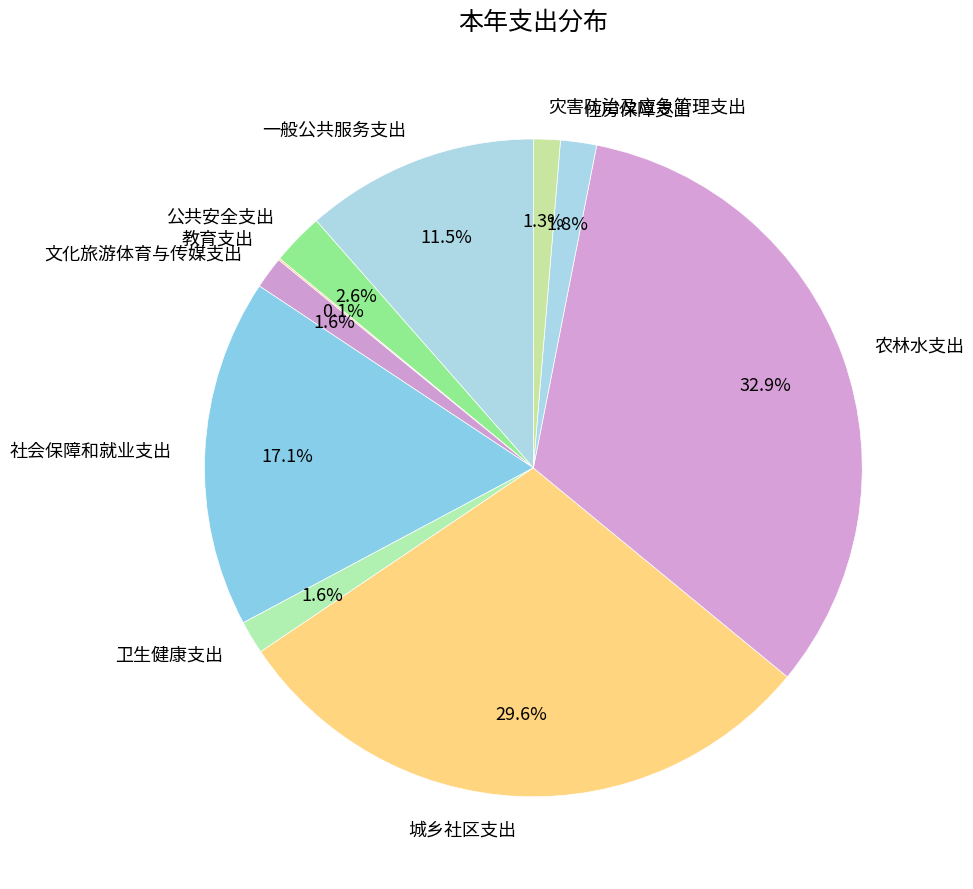

The 城乡社区支出 slice represents 30% of the pie. True or false?

True